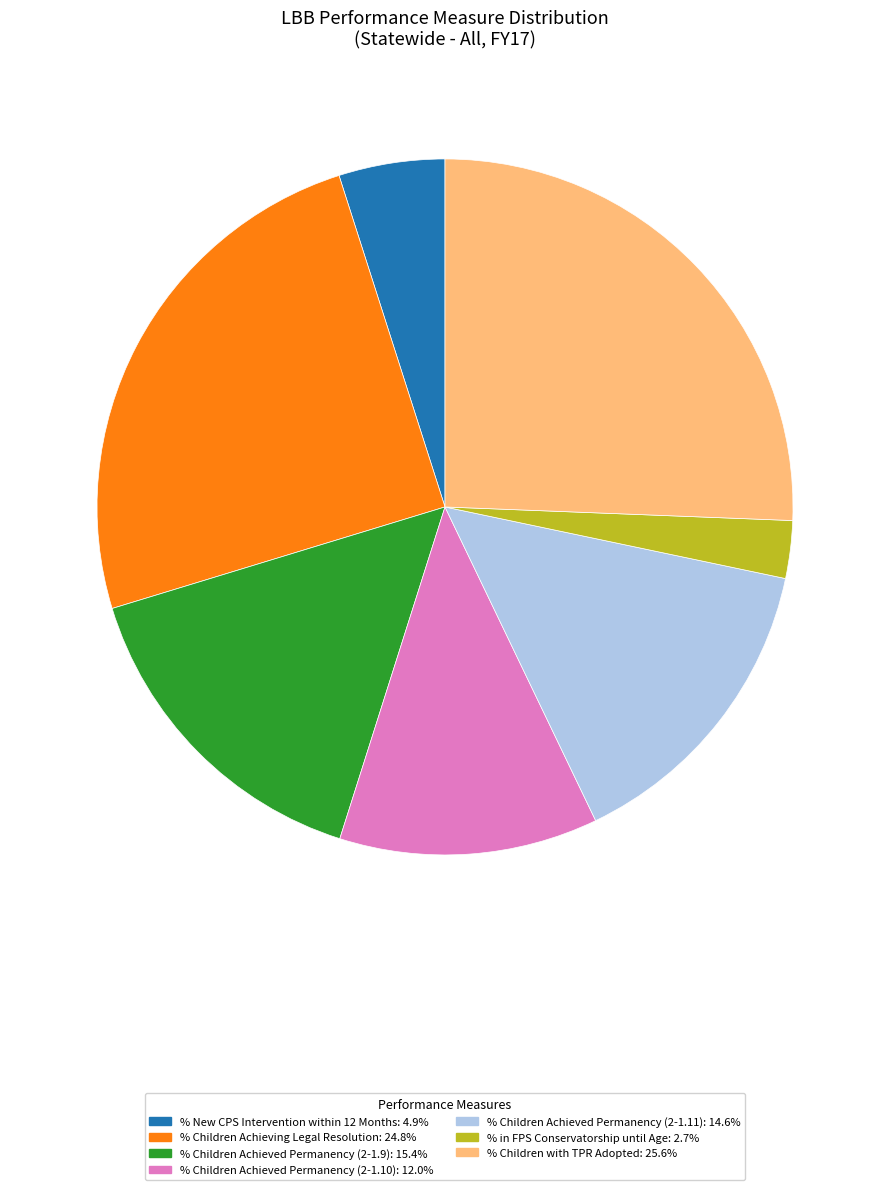

How many segments does this pie chart have?

7